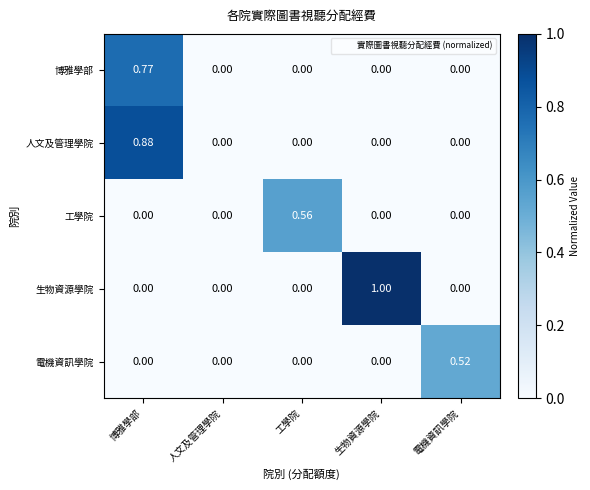

Which series has the largest total across all categories?

生物資源學院